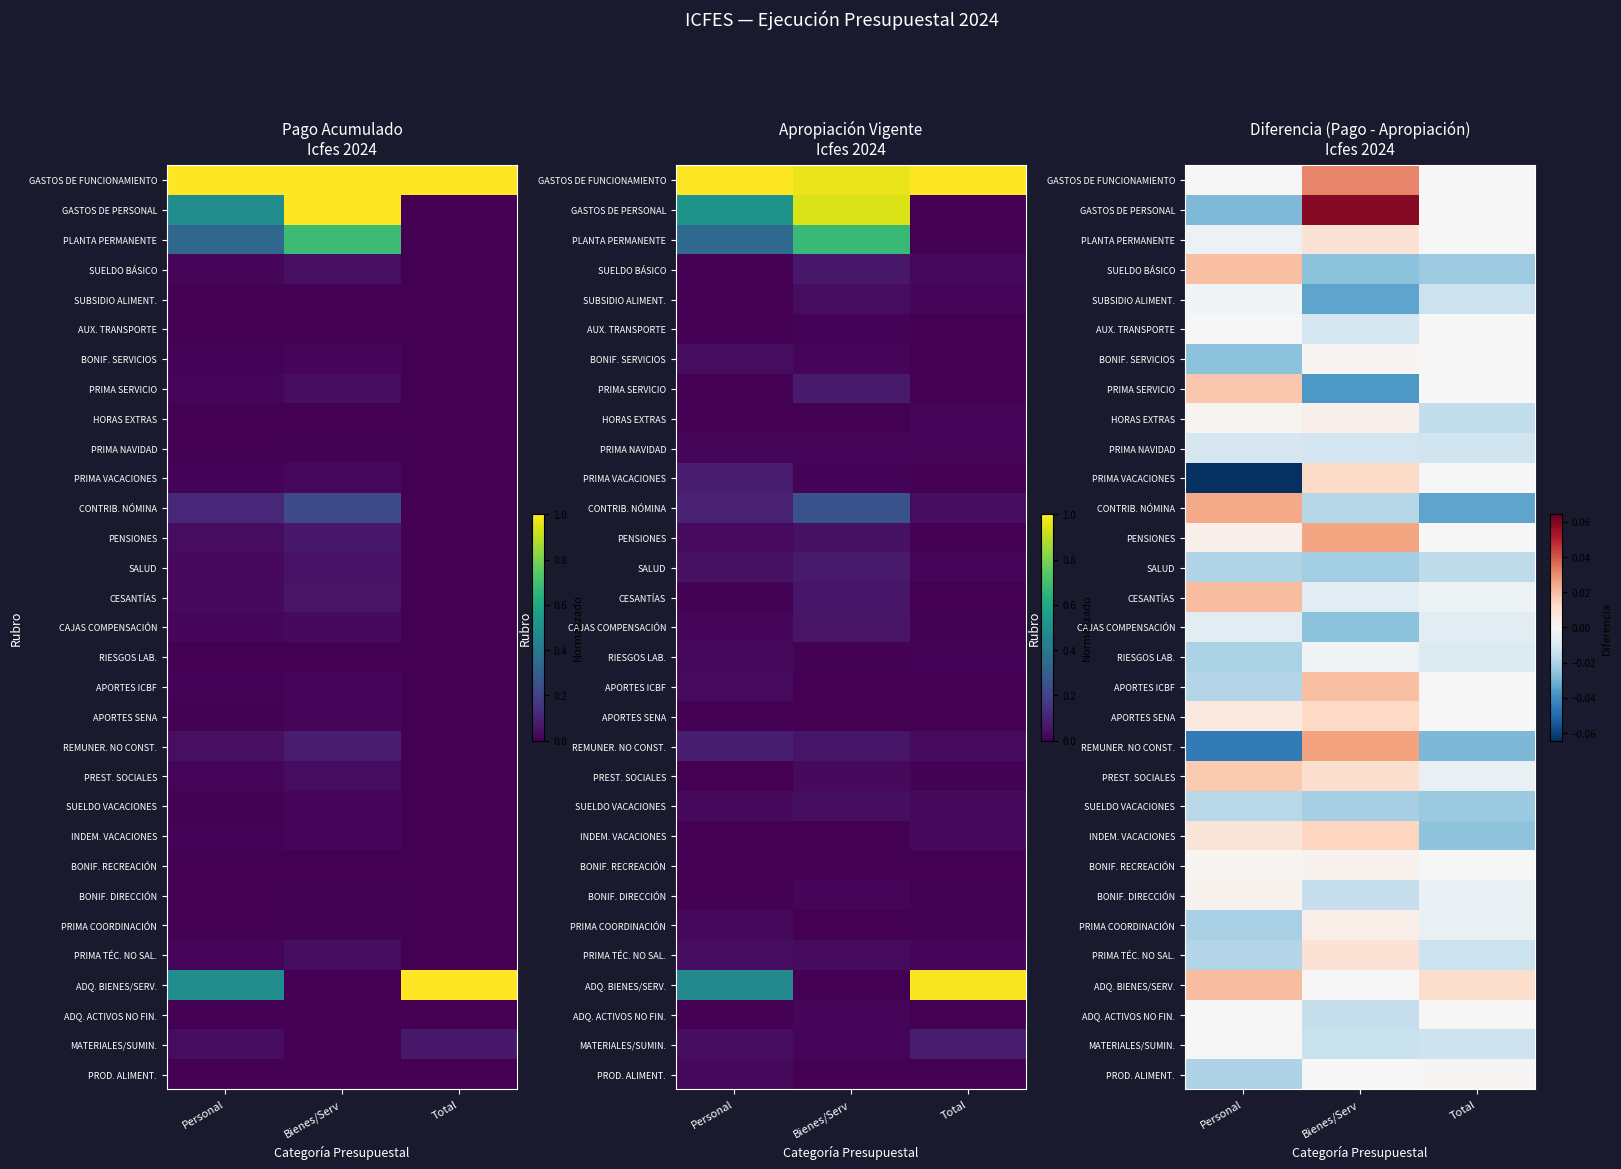

How many data points in BONIF. SERVICIOS are above 0?

1